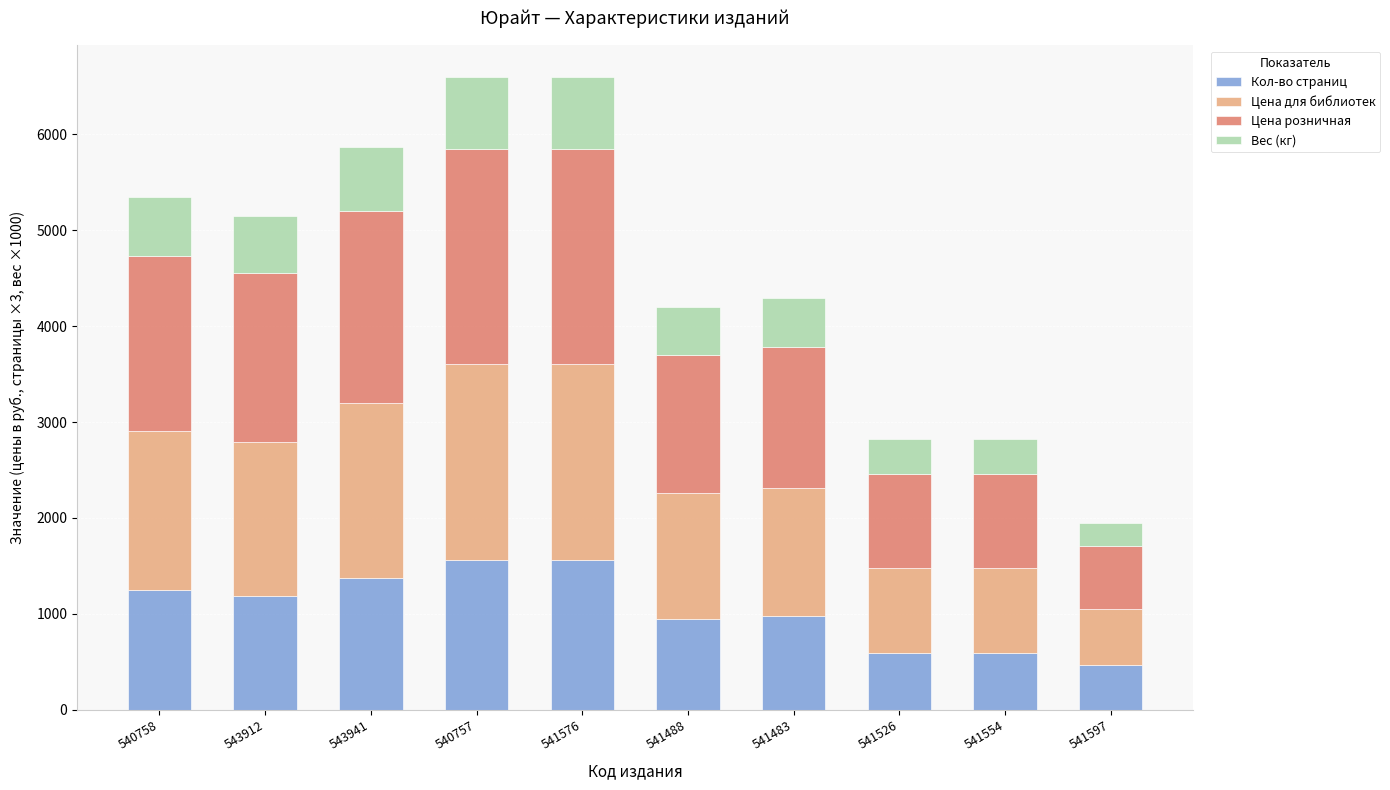

How many bars are there in total?

10